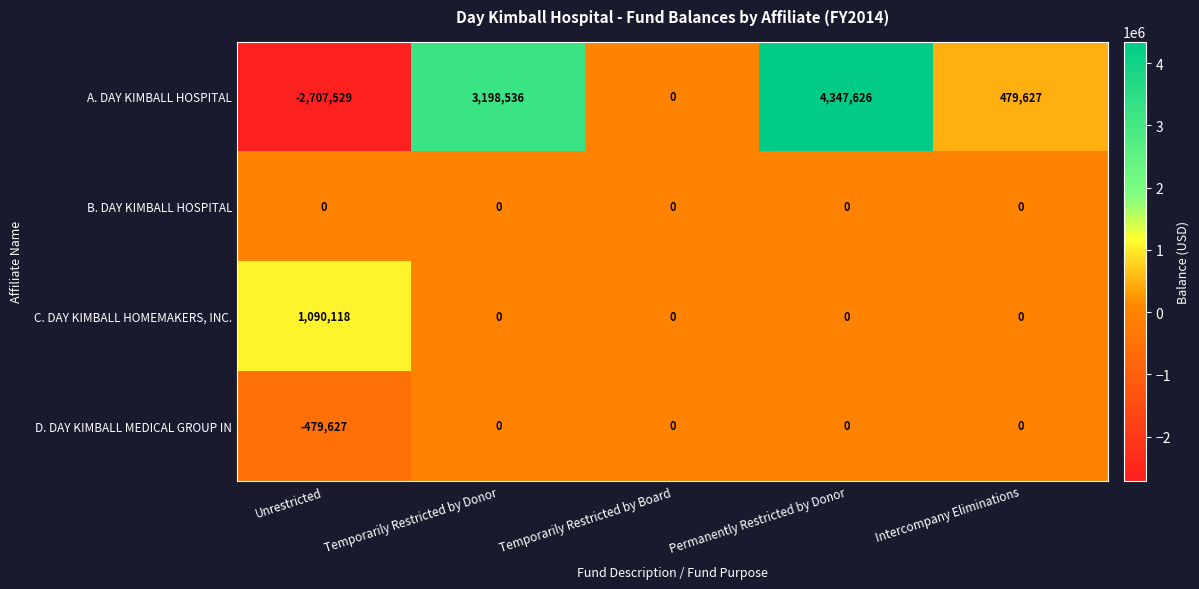

What is the difference between the A. DAY KIMBALL HOSPITAL values at Intercompany Eliminations and Temporarily Restricted by Donor?

2718909